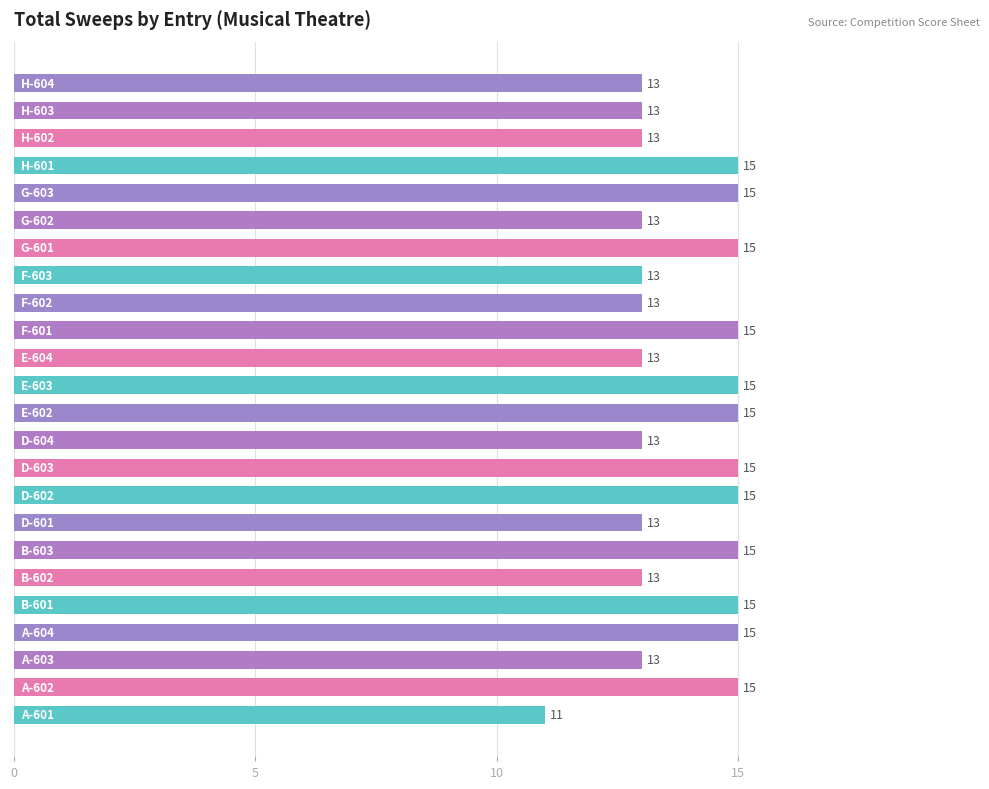

Reading top to bottom, list all the values displayed in this chart.

13	13	13	15	15	13	15	13	13	15	13	15	15	13	15	15	13	15	13	15	15	13	15	11